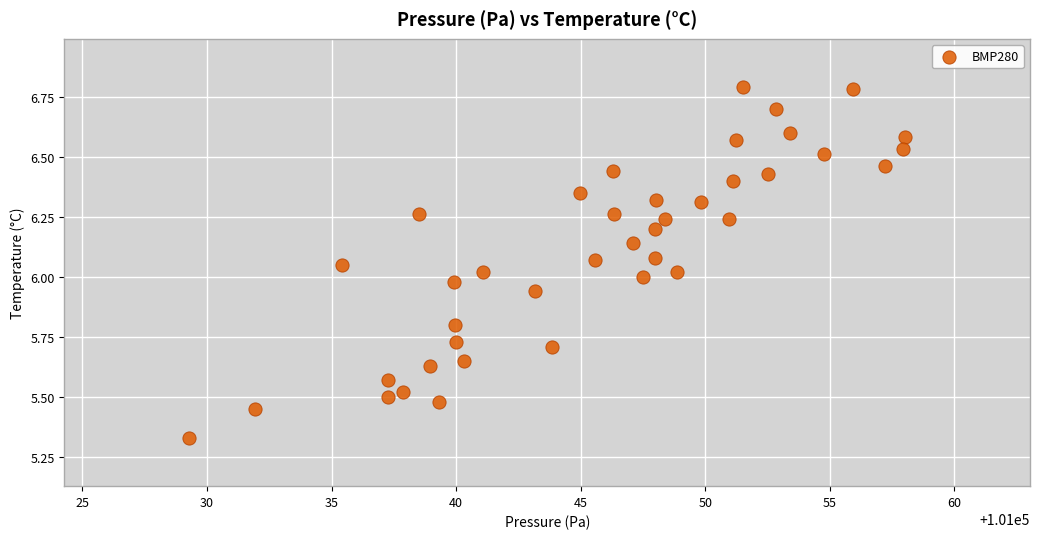

What is the range of Y values (max minus min)?

1.5